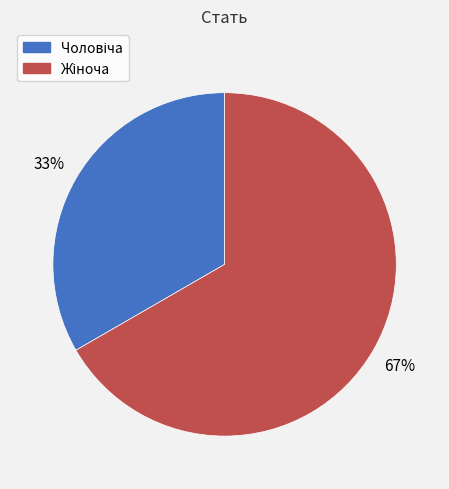

Is there any slice that represents more than half of the pie?

Yes